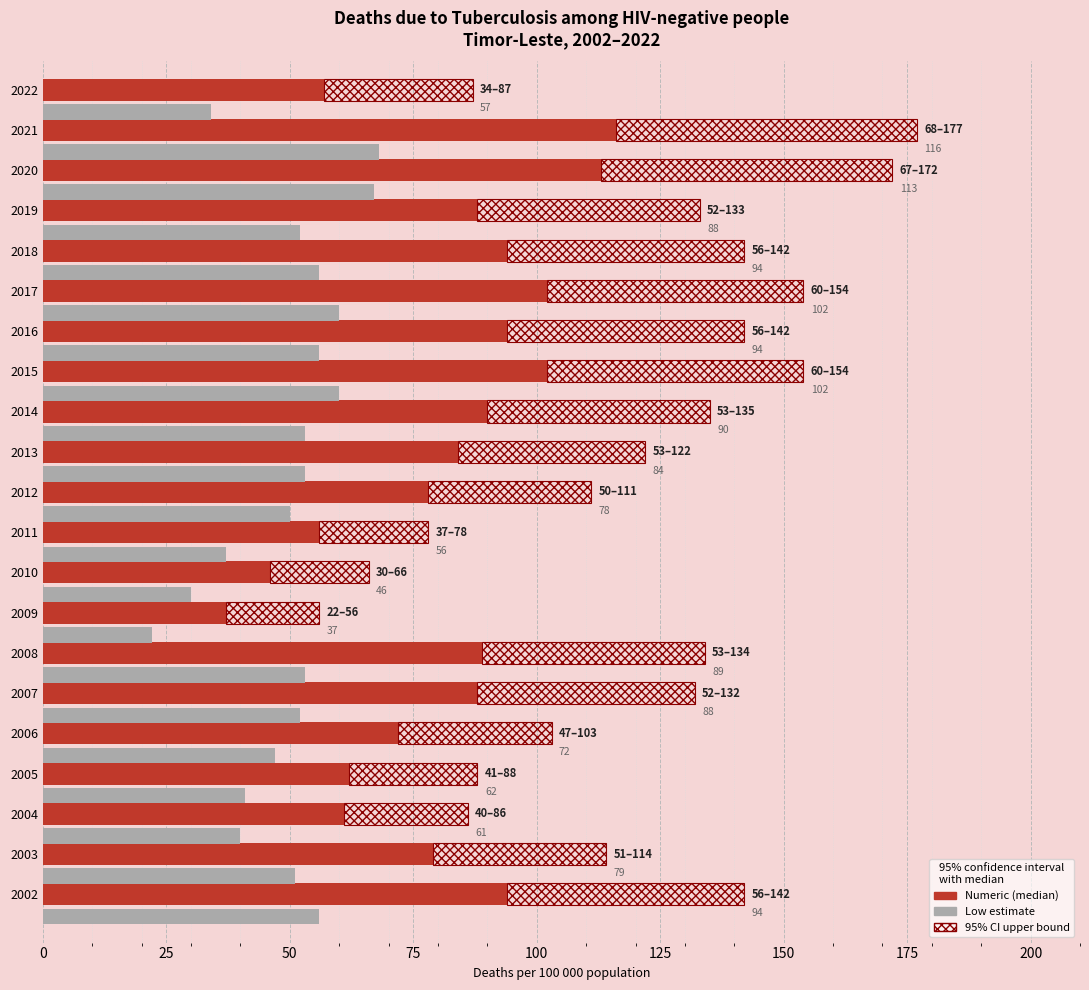

How many values in the Low series are below 52?

9